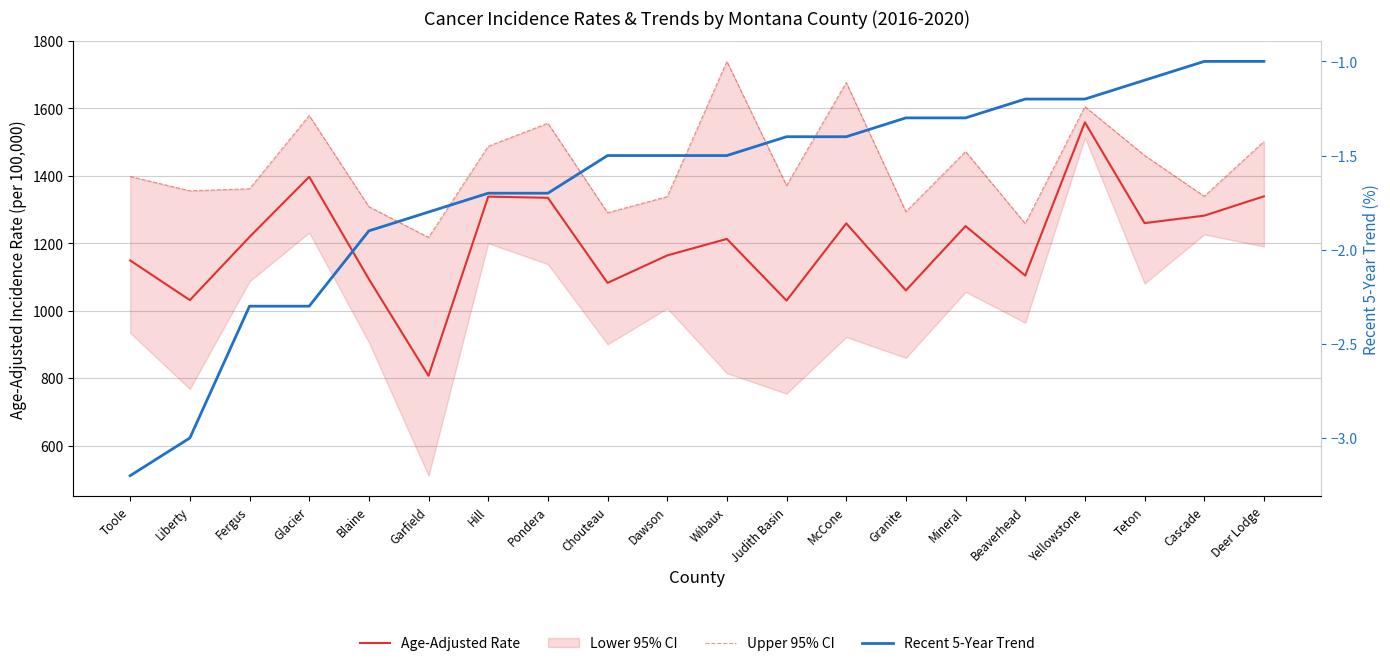

Where is Upper 95% CI nearest to the value 1478?

Mineral